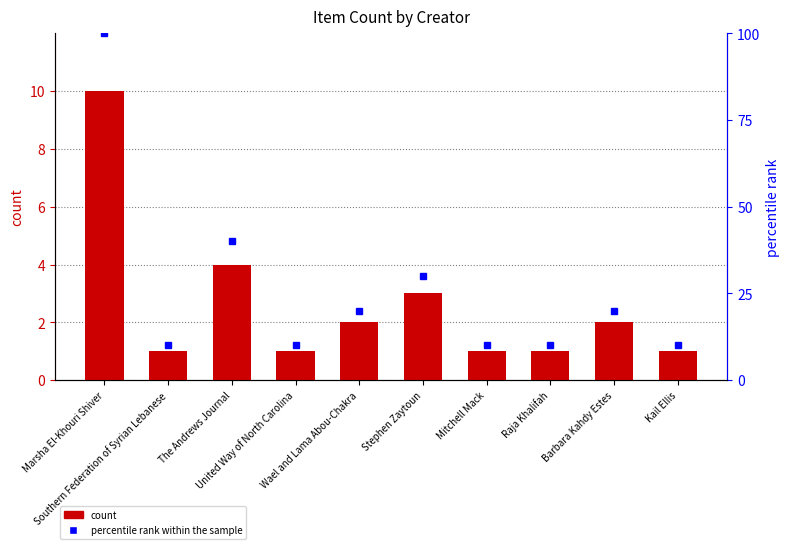

Rank the series by their average value, from lowest to highest.

Item Count, percentile rank within the sample